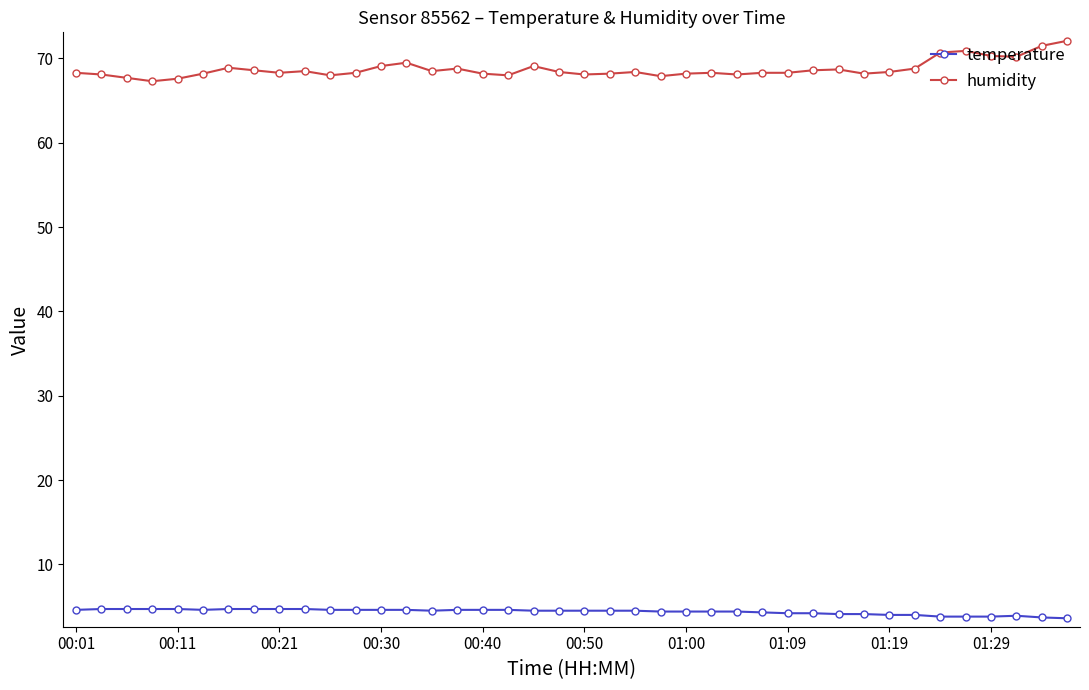

What is the value of the humidity point at the 22nd from the left?

68.2